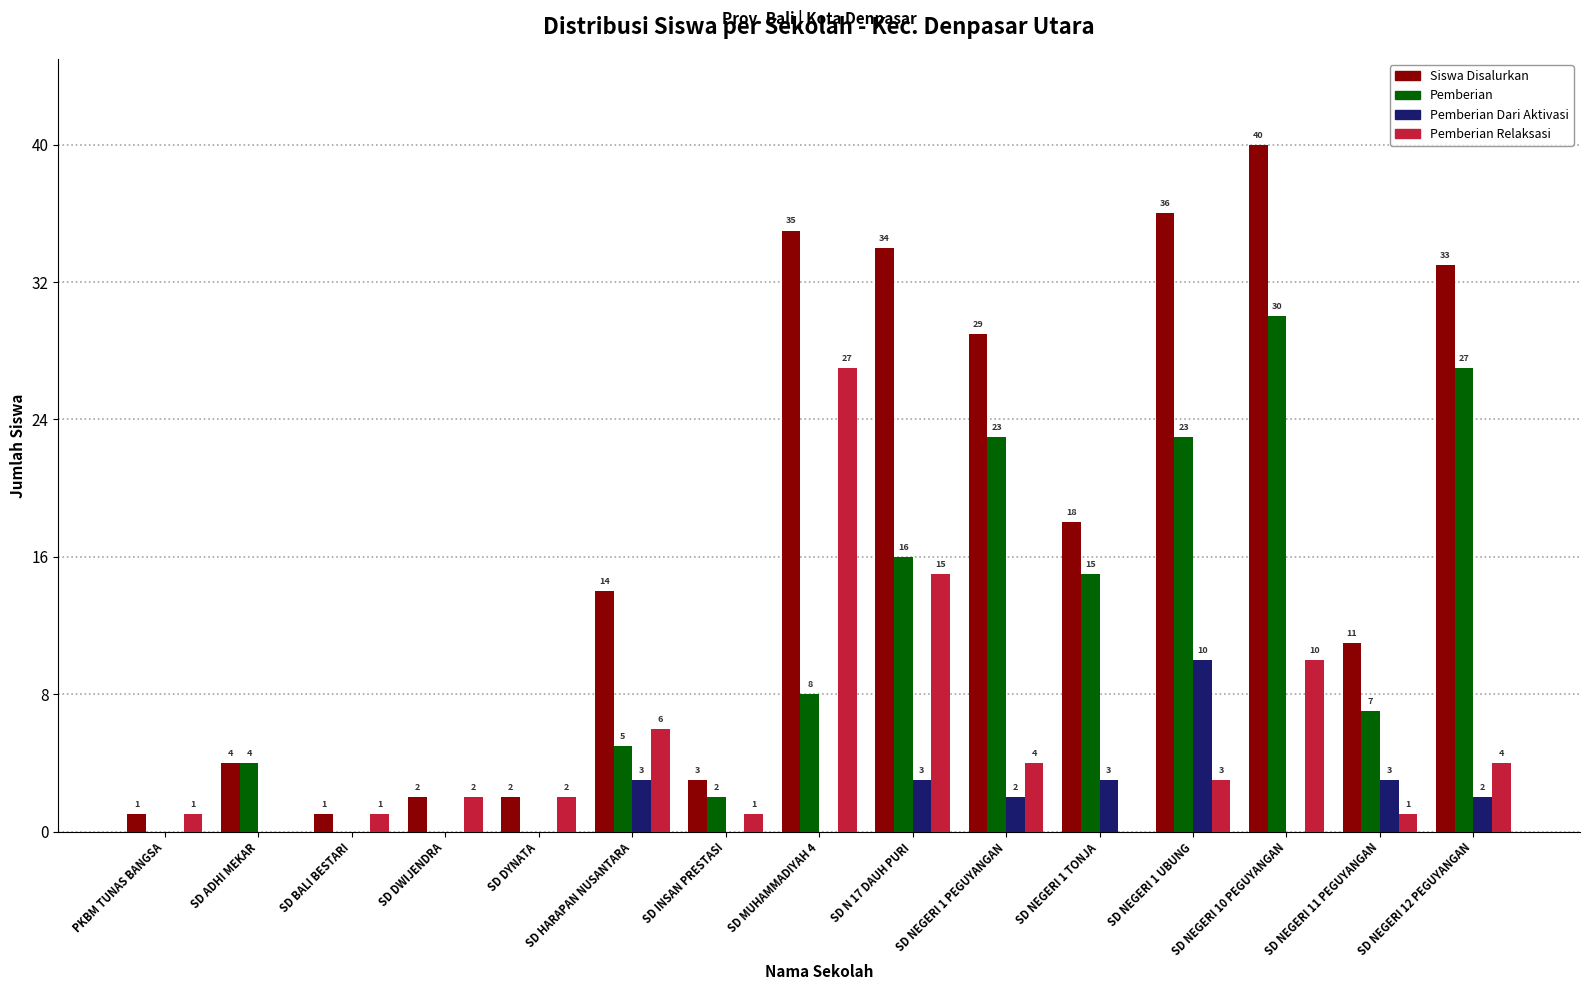

Reading left to right, extract all data points from this chart.

Siswa Disalurkan: PKBM TUNAS BANGSA=1	SD ADHI MEKAR=4	SD BALI BESTARI=1	SD DWIJENDRA=2	SD DYNATA=2	SD HARAPAN NUSANTARA=14	SD INSAN PRESTASI=3	SD MUHAMMADIYAH 4=35	SD N 17 DAUH PURI=34	SD NEGERI 1 PEGUYANGAN=29	SD NEGERI 1 TONJA=18	SD NEGERI 1 UBUNG=36	SD NEGERI 10 PEGUYANGAN=40	SD NEGERI 11 PEGUYANGAN=11	SD NEGERI 12 PEGUYANGAN=33
Pemberian: PKBM TUNAS BANGSA=0	SD ADHI MEKAR=4	SD BALI BESTARI=0	SD DWIJENDRA=0	SD DYNATA=0	SD HARAPAN NUSANTARA=5	SD INSAN PRESTASI=2	SD MUHAMMADIYAH 4=8	SD N 17 DAUH PURI=16	SD NEGERI 1 PEGUYANGAN=23	SD NEGERI 1 TONJA=15	SD NEGERI 1 UBUNG=23	SD NEGERI 10 PEGUYANGAN=30	SD NEGERI 11 PEGUYANGAN=7	SD NEGERI 12 PEGUYANGAN=27
Pemberian Dari Aktivasi: PKBM TUNAS BANGSA=0	SD ADHI MEKAR=0	SD BALI BESTARI=0	SD DWIJENDRA=0	SD DYNATA=0	SD HARAPAN NUSANTARA=3	SD INSAN PRESTASI=0	SD MUHAMMADIYAH 4=0	SD N 17 DAUH PURI=3	SD NEGERI 1 PEGUYANGAN=2	SD NEGERI 1 TONJA=3	SD NEGERI 1 UBUNG=10	SD NEGERI 10 PEGUYANGAN=0	SD NEGERI 11 PEGUYANGAN=3	SD NEGERI 12 PEGUYANGAN=2
Pemberian Relaksasi: PKBM TUNAS BANGSA=1	SD ADHI MEKAR=0	SD BALI BESTARI=1	SD DWIJENDRA=2	SD DYNATA=2	SD HARAPAN NUSANTARA=6	SD INSAN PRESTASI=1	SD MUHAMMADIYAH 4=27	SD N 17 DAUH PURI=15	SD NEGERI 1 PEGUYANGAN=4	SD NEGERI 1 TONJA=0	SD NEGERI 1 UBUNG=3	SD NEGERI 10 PEGUYANGAN=10	SD NEGERI 11 PEGUYANGAN=1	SD NEGERI 12 PEGUYANGAN=4